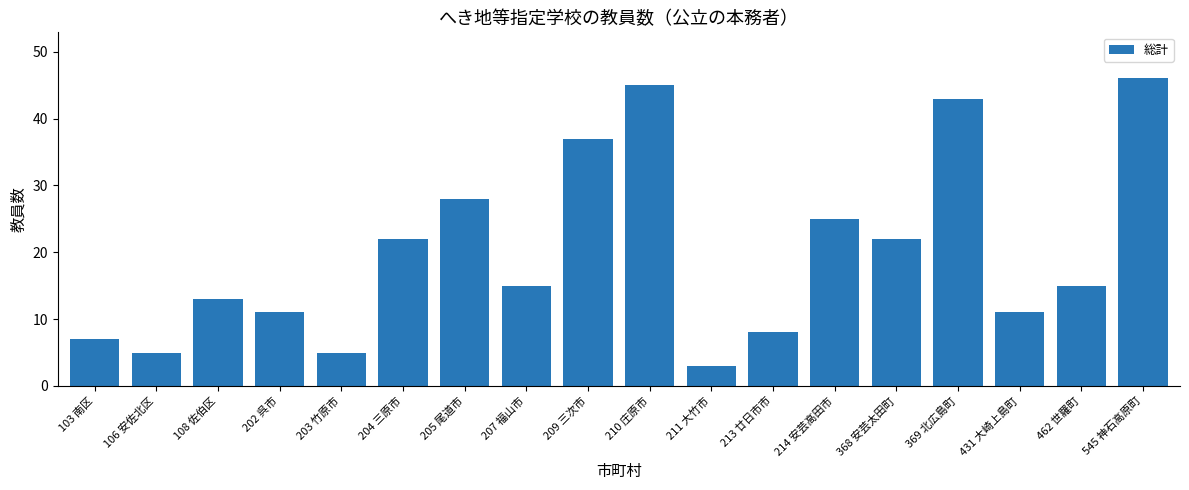

Count the number of data series in this chart.

1